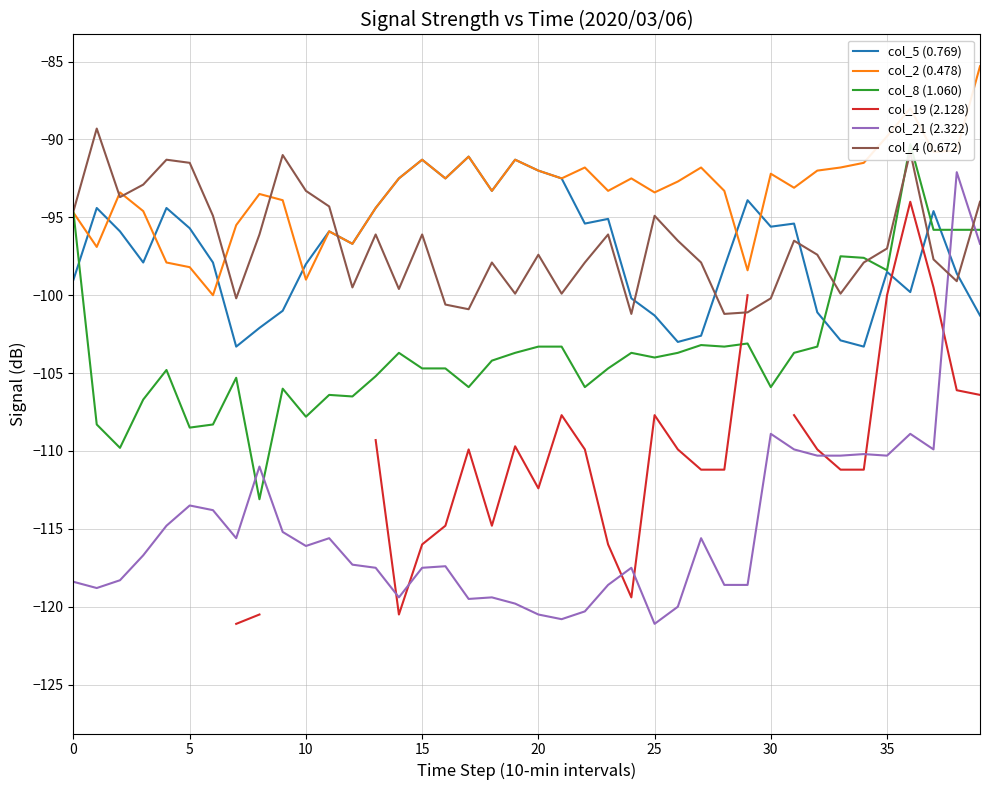

What value does the col_2 (0.478) series have at 19?

-91.3